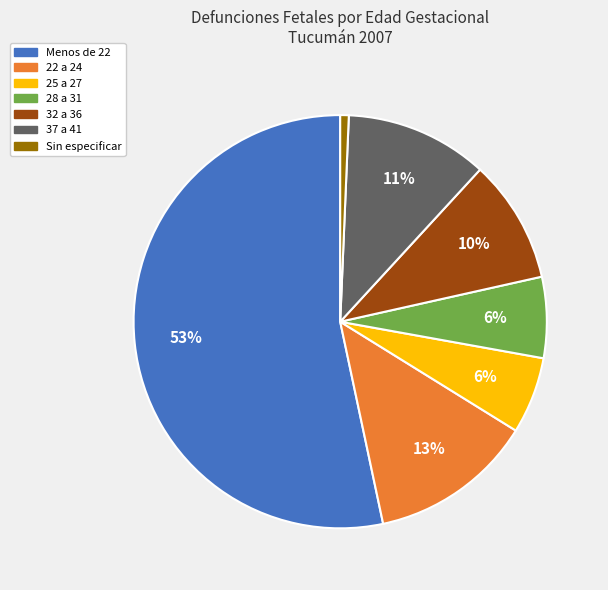

Does Menos de 22 account for over 50% of the chart?

Yes